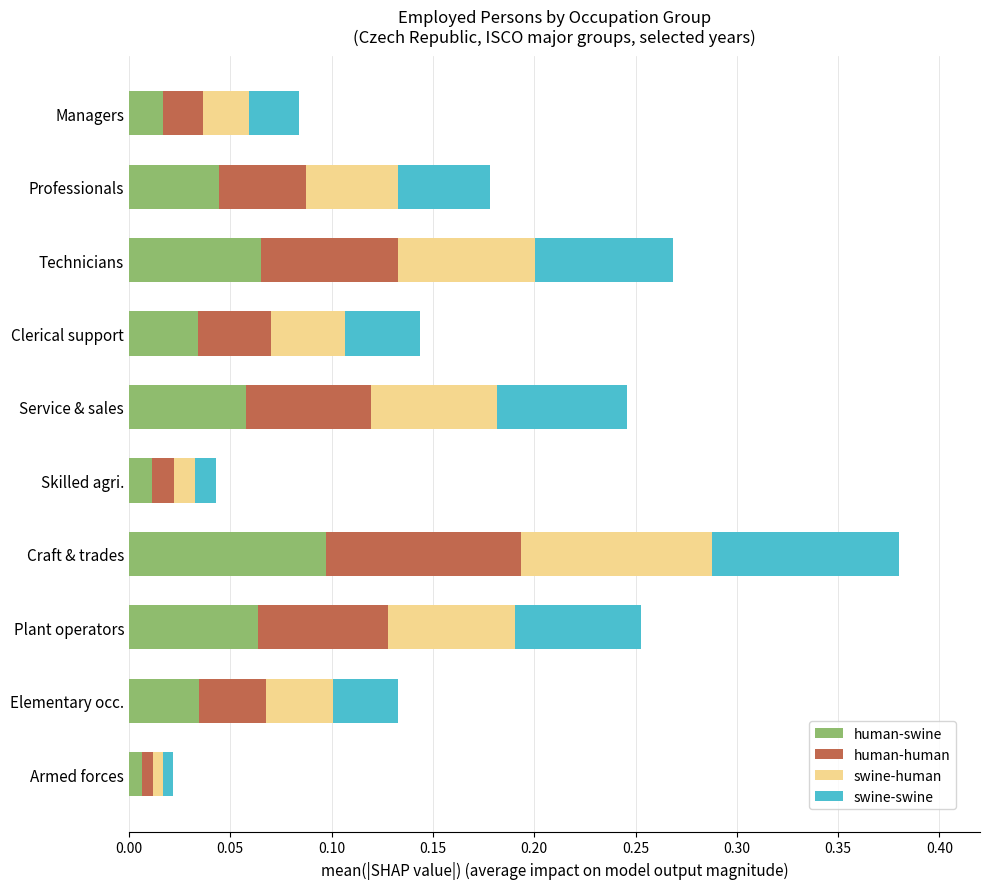

Is it true that human-swine equals 0.0 at Craft & trades?

False